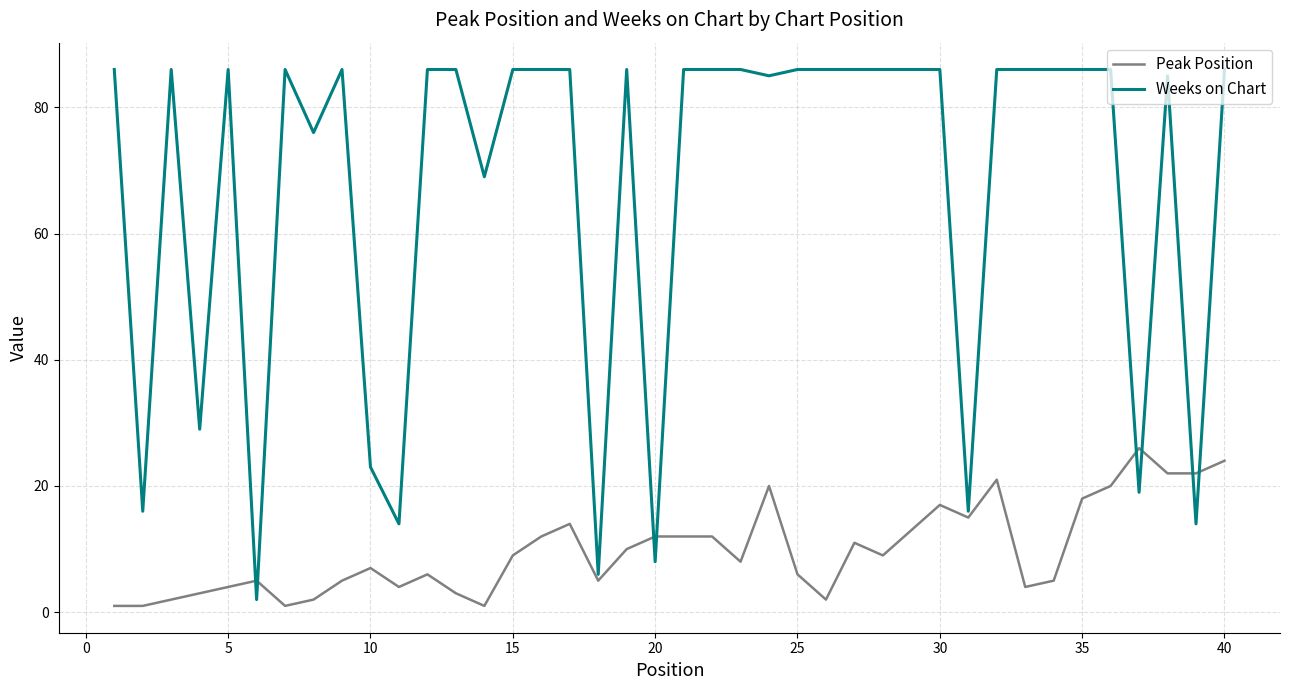

What is the greatest value displayed?

86